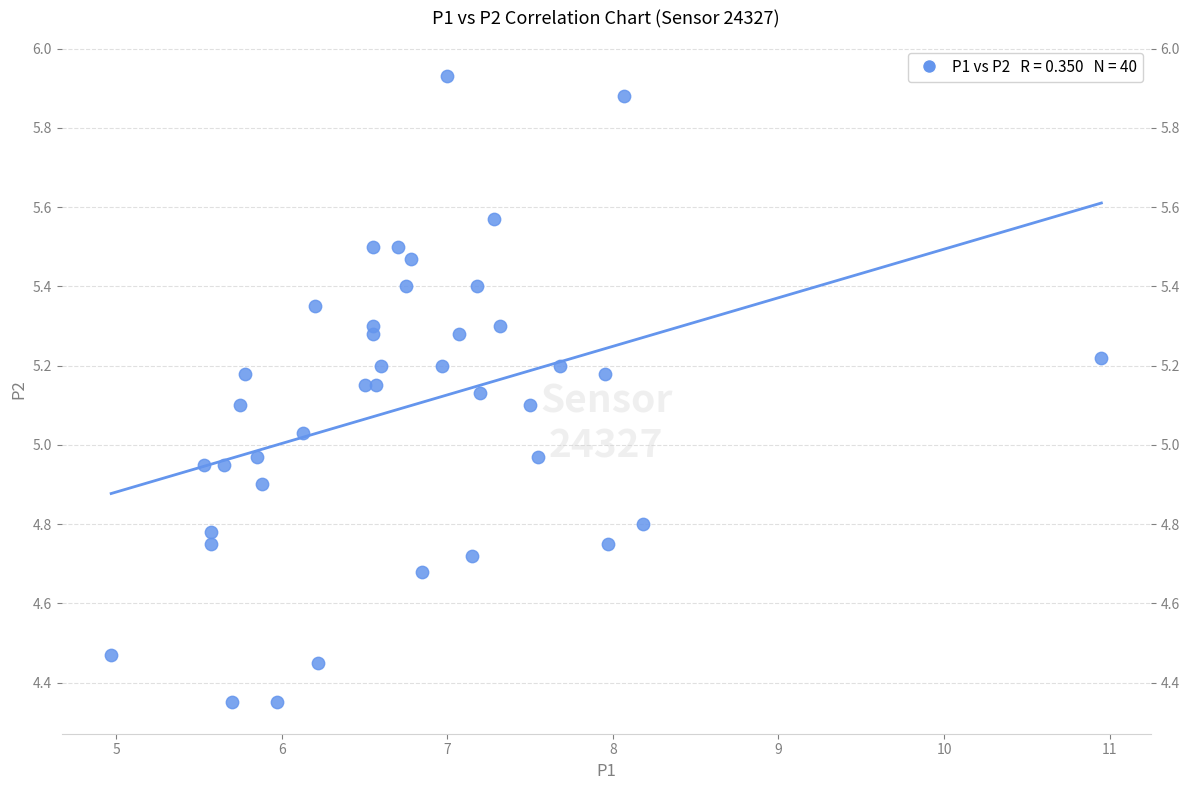

What is the range of X values (max minus min)?

6.0